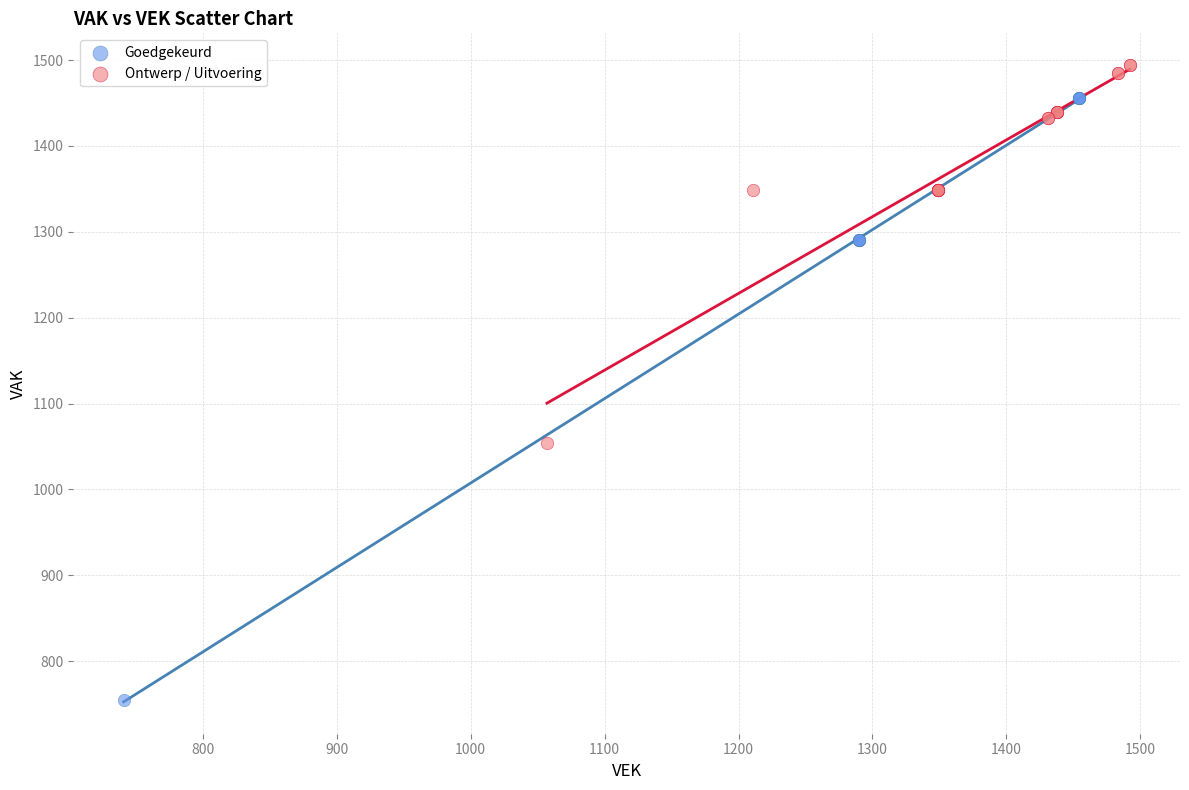

Which series reaches the maximum Y coordinate?

Ontwerp / Uitvoering